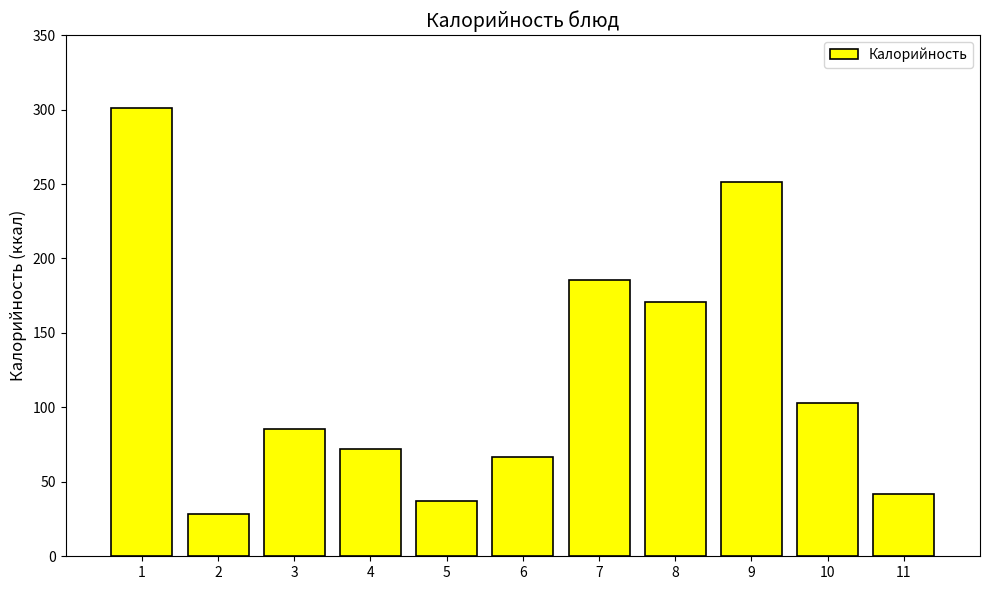

How many data points does each series have?

11